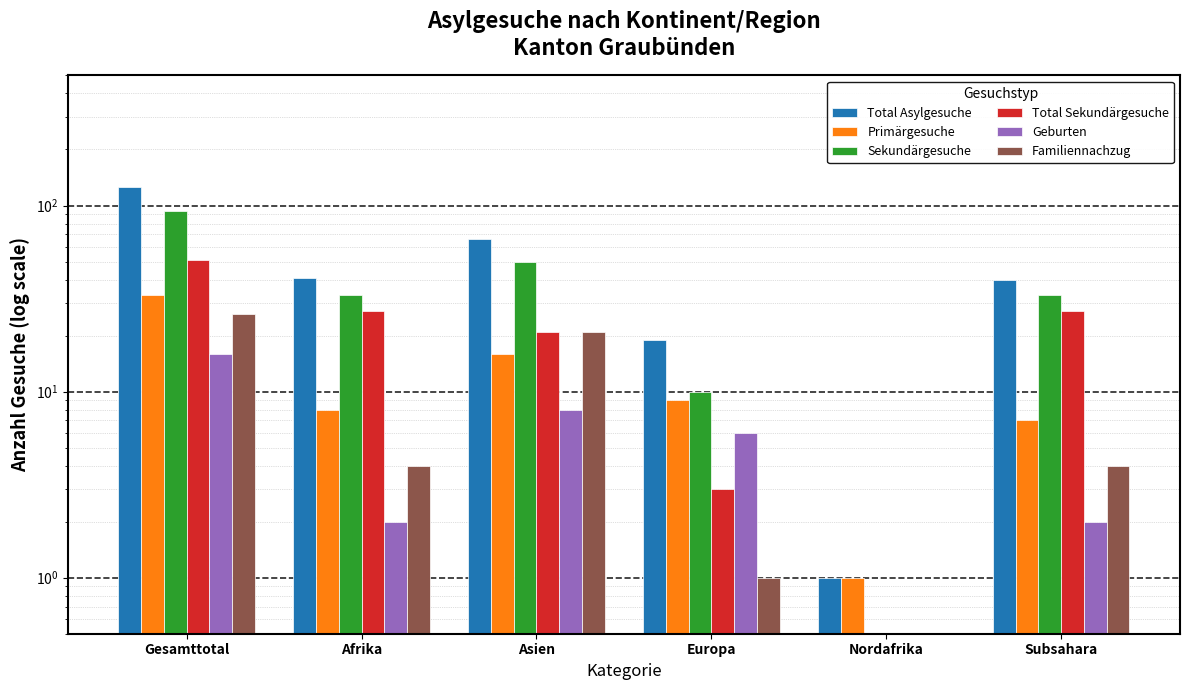

Reading left to right, list all the values displayed in this chart.

Total Asylgesuche: Gesamttotal=126	Afrika=41	Asien=66	Europa=19	Nordafrika=1	Subsahara=40
Primärgesuche: Gesamttotal=33	Afrika=8	Asien=16	Europa=9	Nordafrika=1	Subsahara=7
Sekundärgesuche: Gesamttotal=93	Afrika=33	Asien=50	Europa=10	Nordafrika=0	Subsahara=33
Total Sekundärgesuche: Gesamttotal=51	Afrika=27	Asien=21	Europa=3	Nordafrika=0	Subsahara=27
Geburten: Gesamttotal=16	Afrika=2	Asien=8	Europa=6	Nordafrika=0	Subsahara=2
Familiennachzug: Gesamttotal=26	Afrika=4	Asien=21	Europa=1	Nordafrika=0	Subsahara=4